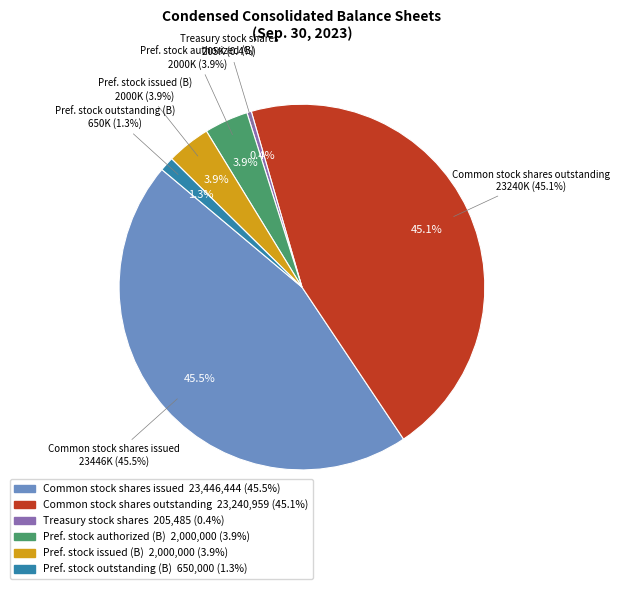

To the nearest percent, what is the combined percentage of Common stock, shares issued and Common stock, shares outstanding?

91%